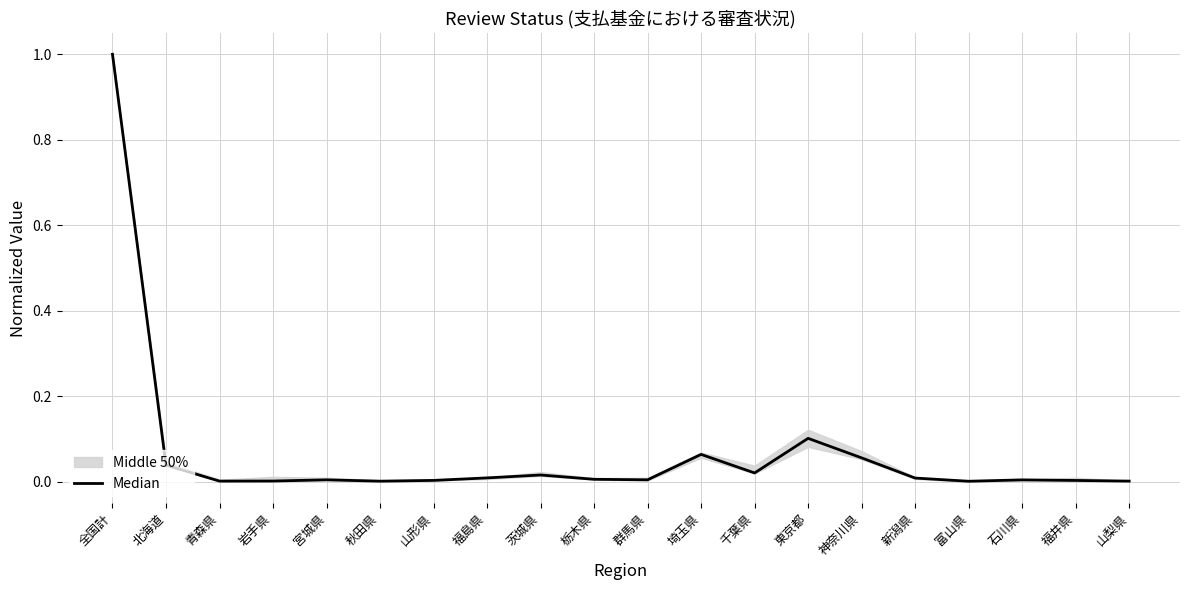

Rank the categories by value from lowest to highest.

富山県, 秋田県, 山梨県, 青森県, 岩手県, 福井県, 山形県, 石川県, 宮城県, 群馬県, 栃木県, 新潟県, 福島県, 茨城県, 千葉県, 北海道, 神奈川県, 埼玉県, 東京都, 全国計